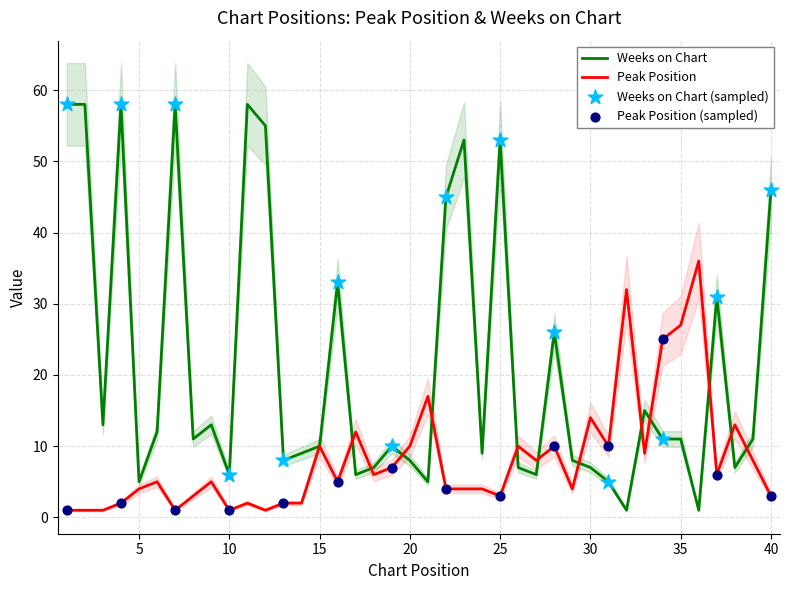

Which series reaches the minimum Y coordinate?

Peak Position